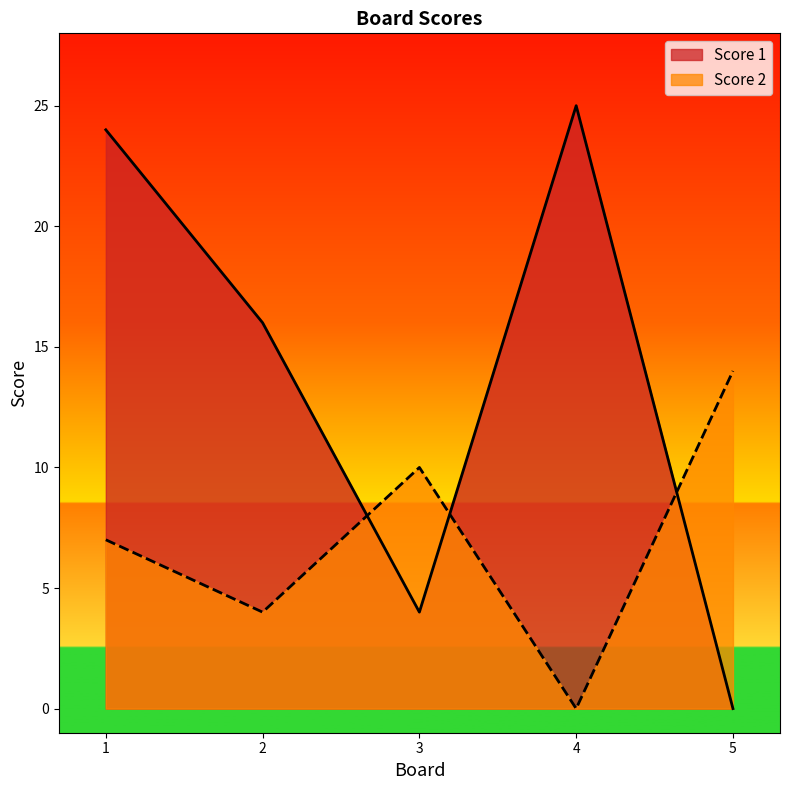

Where do Score 2 and Score 1 first cross each other?

2 and 3